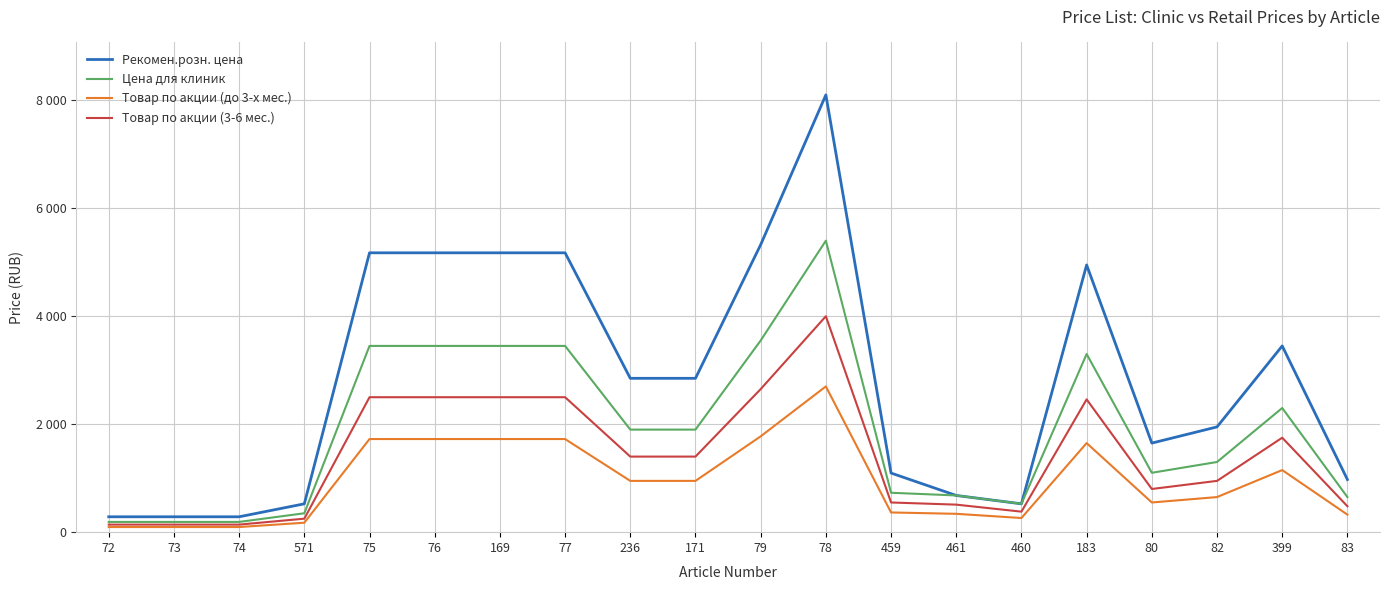

Reading left to right, list all the values displayed in this chart.

Рекомен.розн. цена: 72=285	73=285	74=285	571=525	75=5175	76=5175	169=5175	77=5175	236=2850	171=2850	79=5325	78=8100	459=1095	461=680	460=525	183=4950	80=1650	82=1950	399=3450	83=975
Цена для клиник: 72=190	73=190	74=190	571=350	75=3450	76=3450	169=3450	77=3450	236=1900	171=1900	79=3550	78=5400	459=730	461=680	460=525	183=3300	80=1100	82=1300	399=2300	83=650
Товар по акции (до 3-х мес.): 72=95	73=95	74=95	571=175	75=1725	76=1725	169=1725	77=1725	236=950	171=950	79=1775	78=2700	459=365	461=340	460=262	183=1650	80=550	82=650	399=1150	83=325
Товар по акции (3-6 мес.): 72=140	73=140	74=140	571=250	75=2500	76=2500	169=2500	77=2500	236=1400	171=1400	79=2650	78=4000	459=550	461=510	460=380	183=2460	80=800	82=950	399=1750	83=480